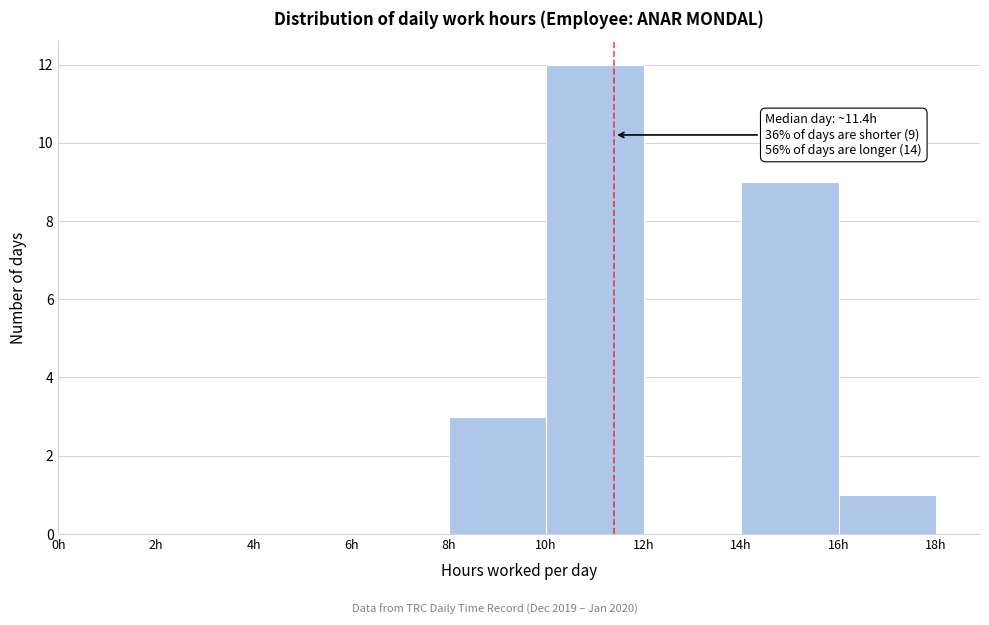

Which range on the x-axis has the tallest bar?

10 to 12